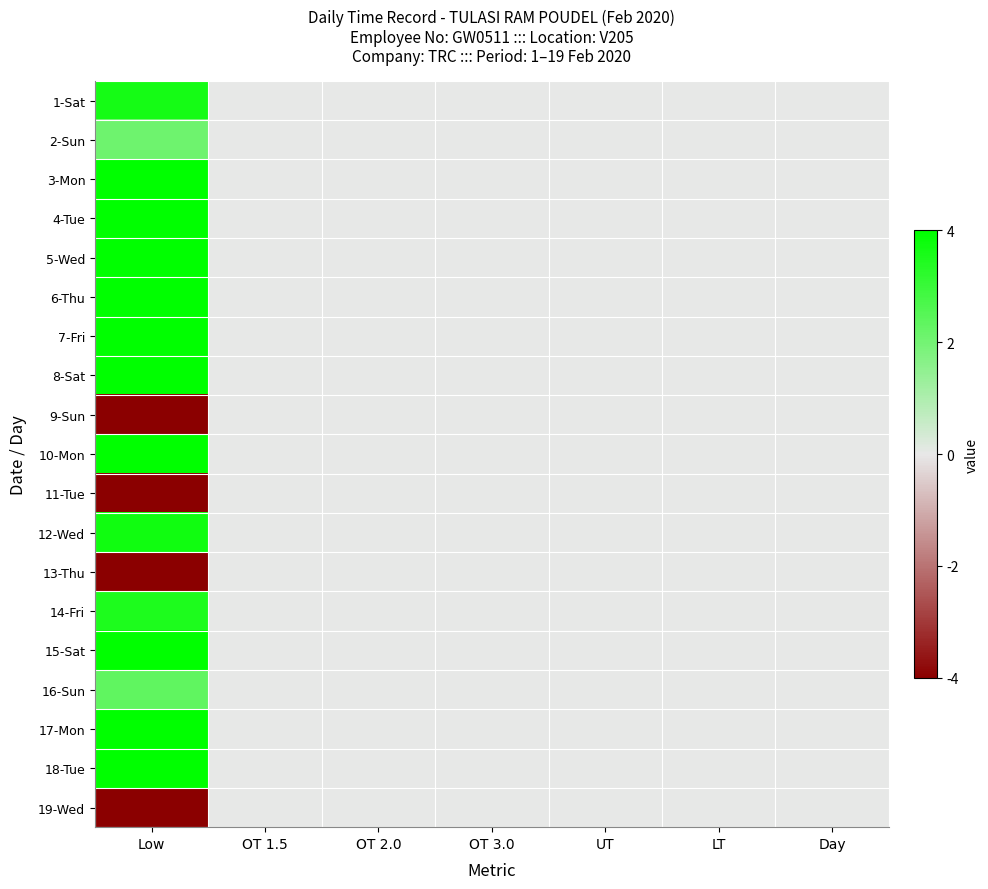

How many categories are shown in the chart?

7